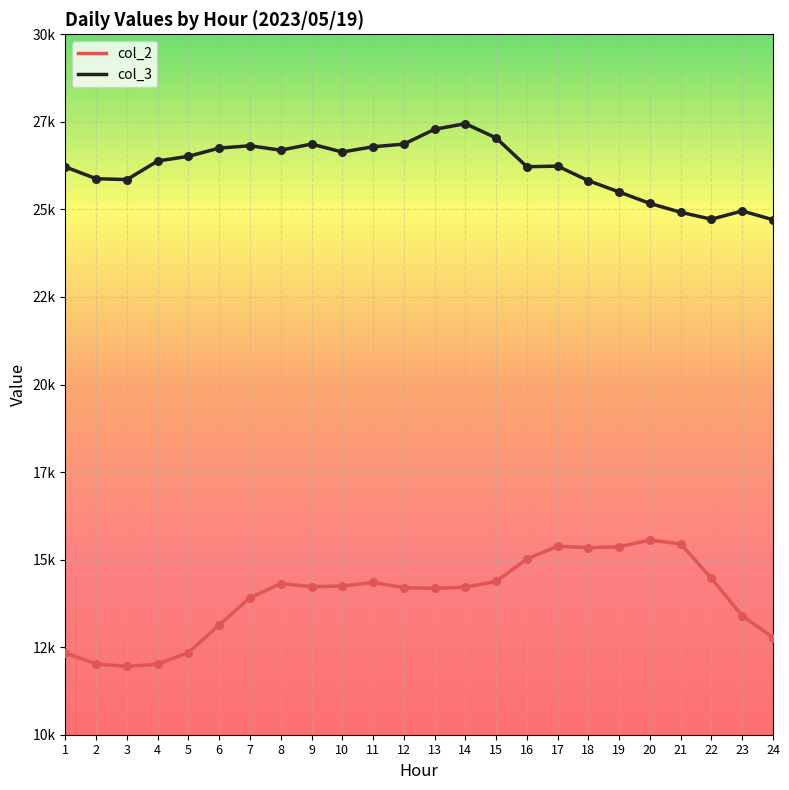

What are all the series names shown in the legend?

col_2, col_3